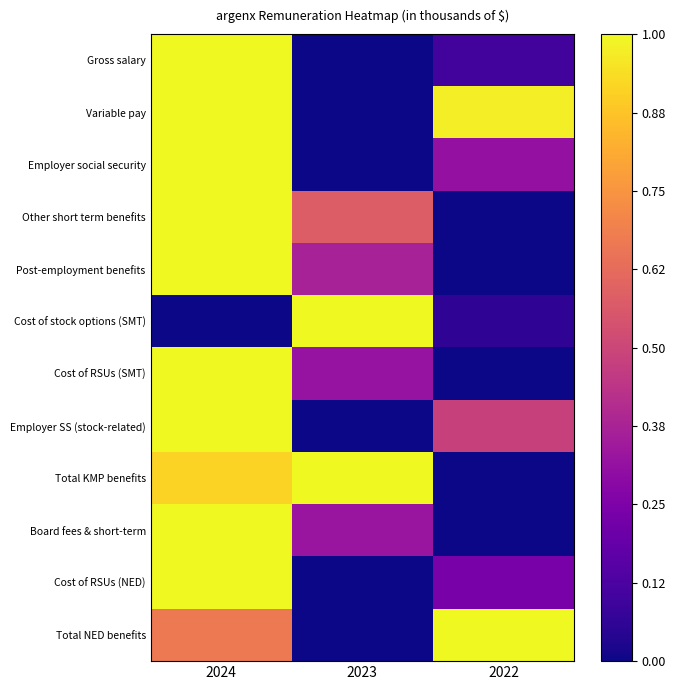

Which series has the widest spread of values?

Gross salary